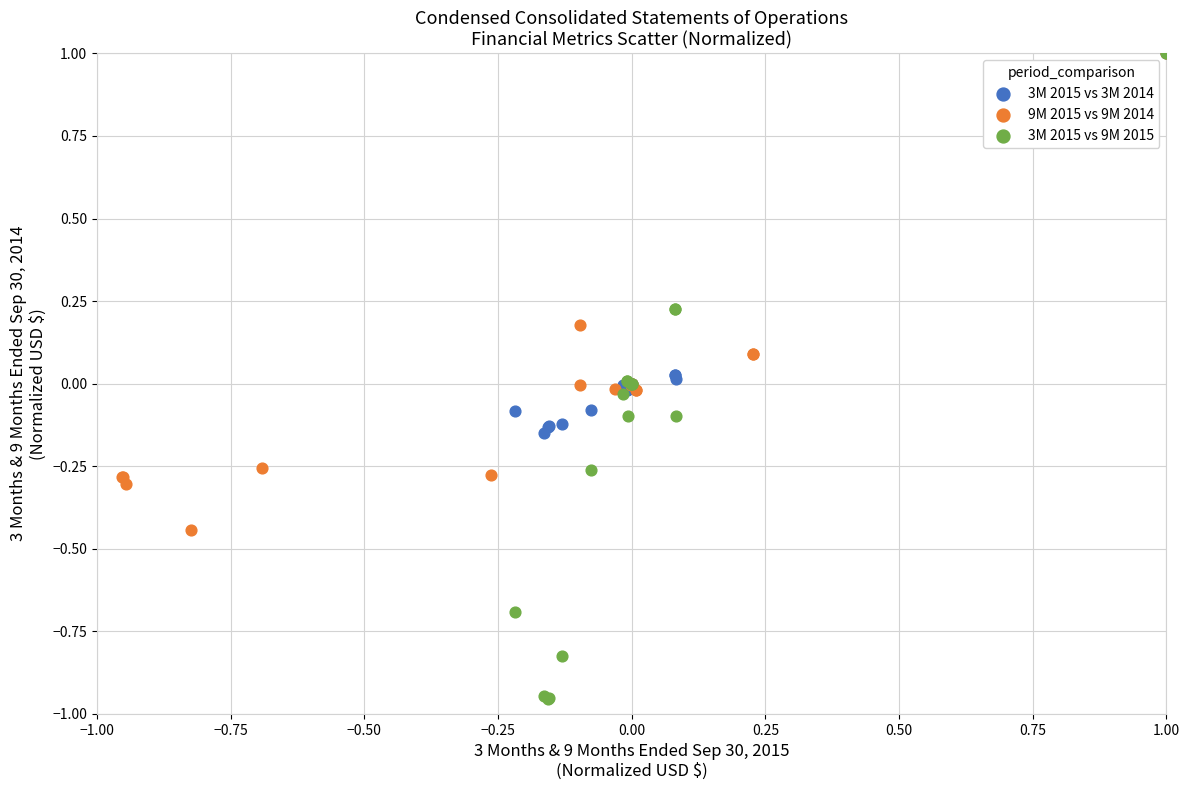

Which series has the largest Y range (max minus min)?

3M 2015 vs 9M 2015